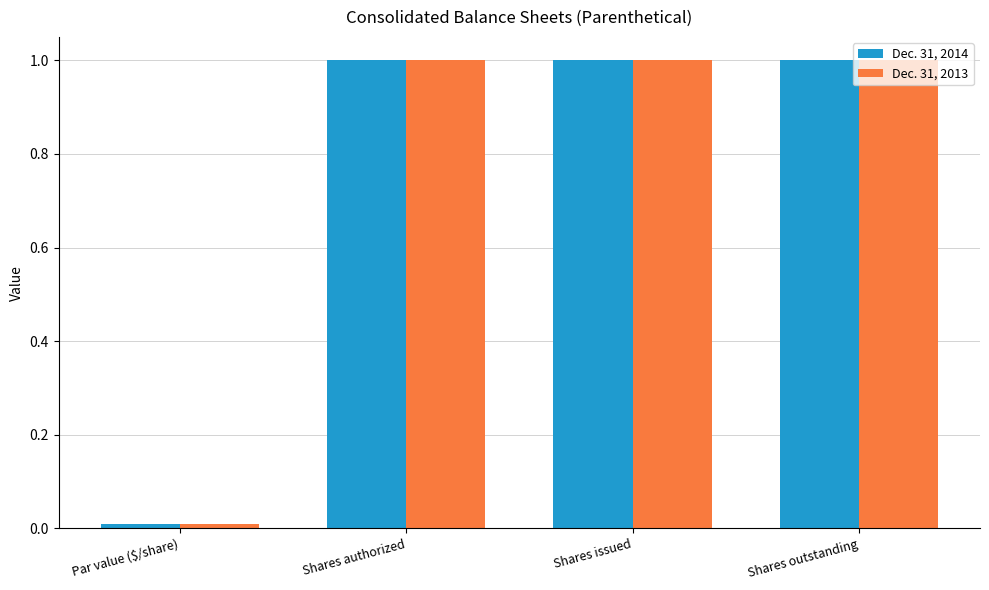

True or false: Dec. 31, 2014 has a value of 1.4 at Shares issued.

False